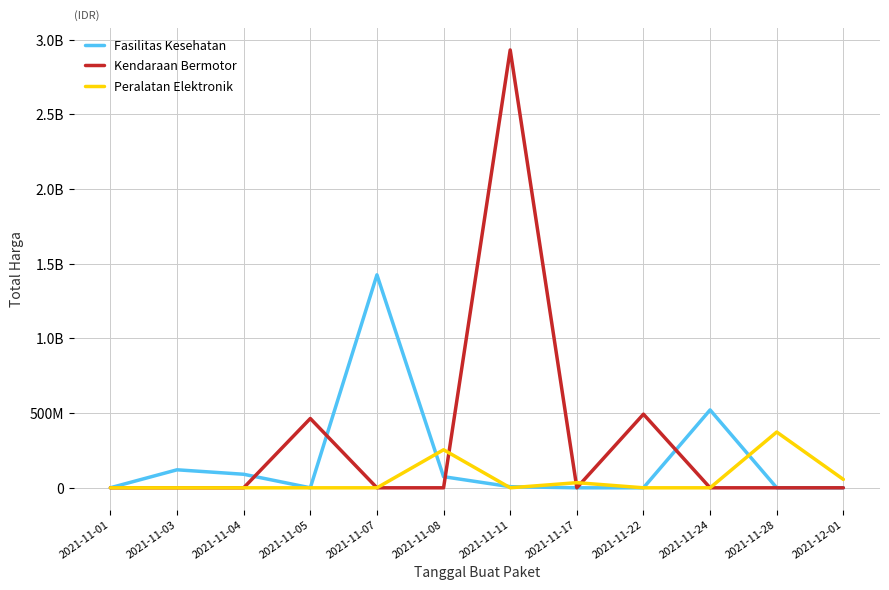

What is the label of the 11th point from the right?

2021-11-03